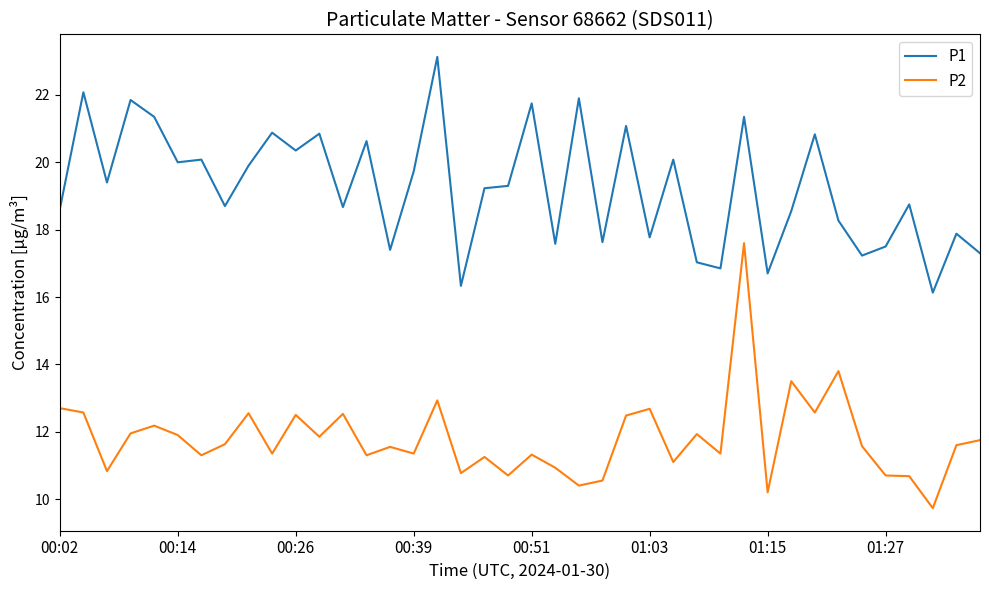

What is the greatest value displayed?

23.1